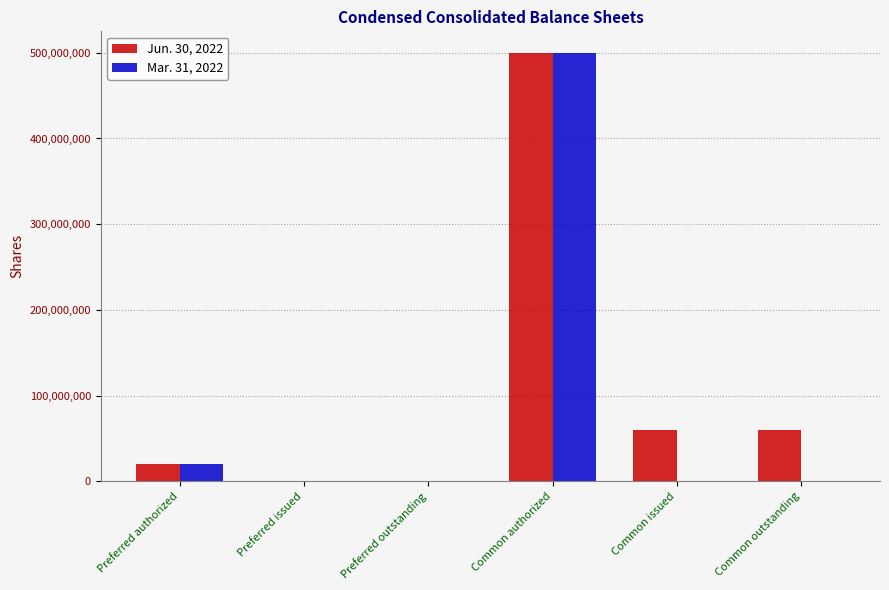

Are the bars horizontal?

No